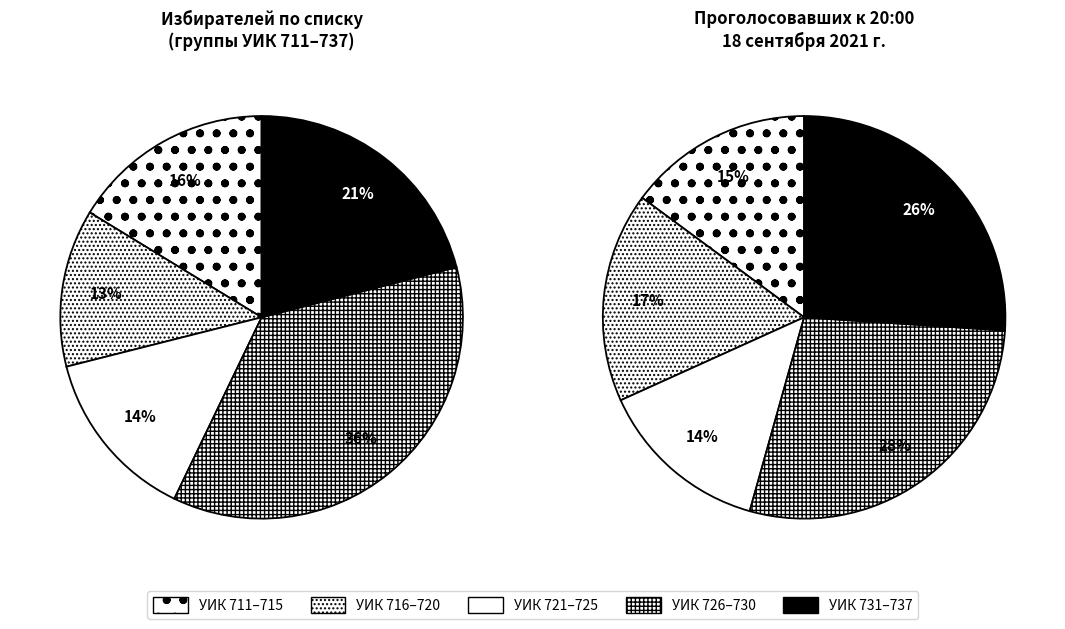

Is there a majority slice in this chart?

No